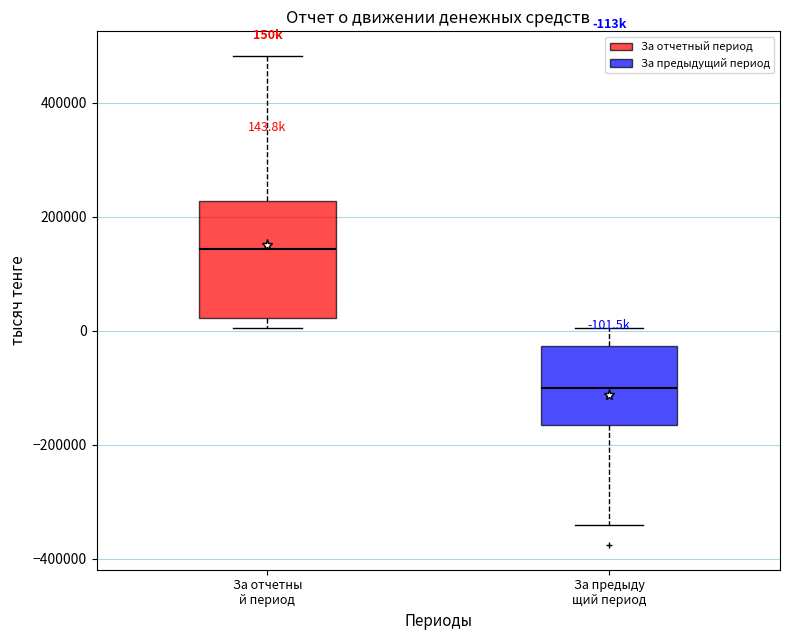

Which box is the tallest, from its lower edge to its upper edge?

За отчетны й период